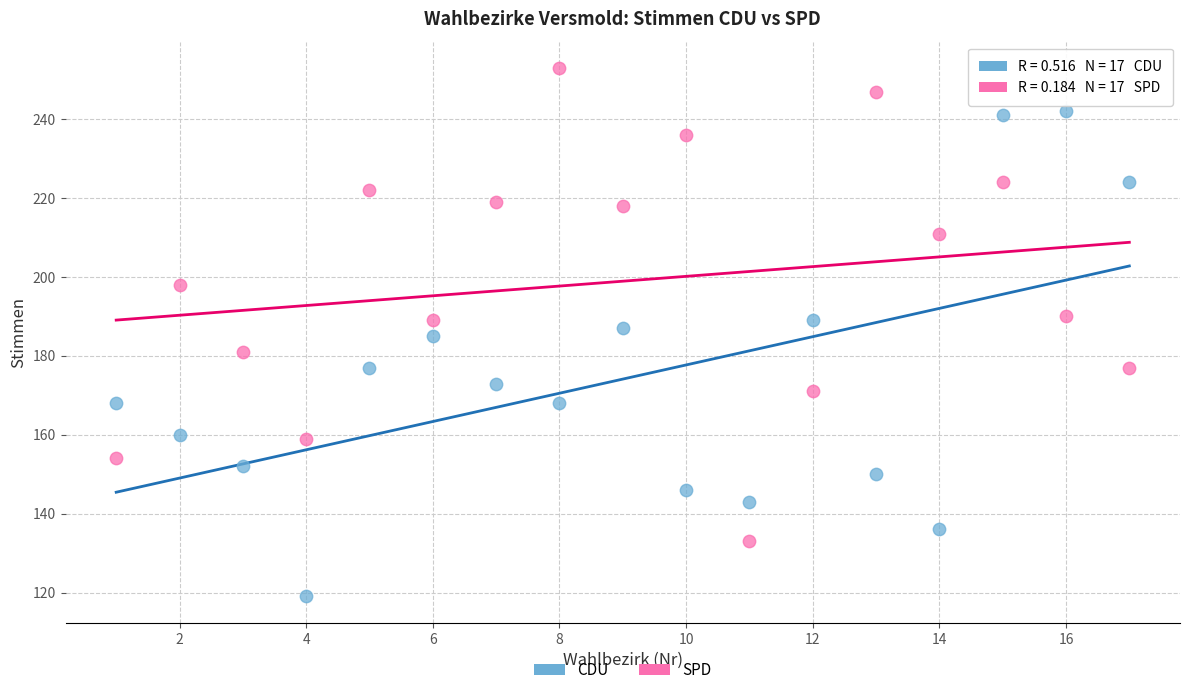

What are all the series names shown in the legend?

CDU, SPD